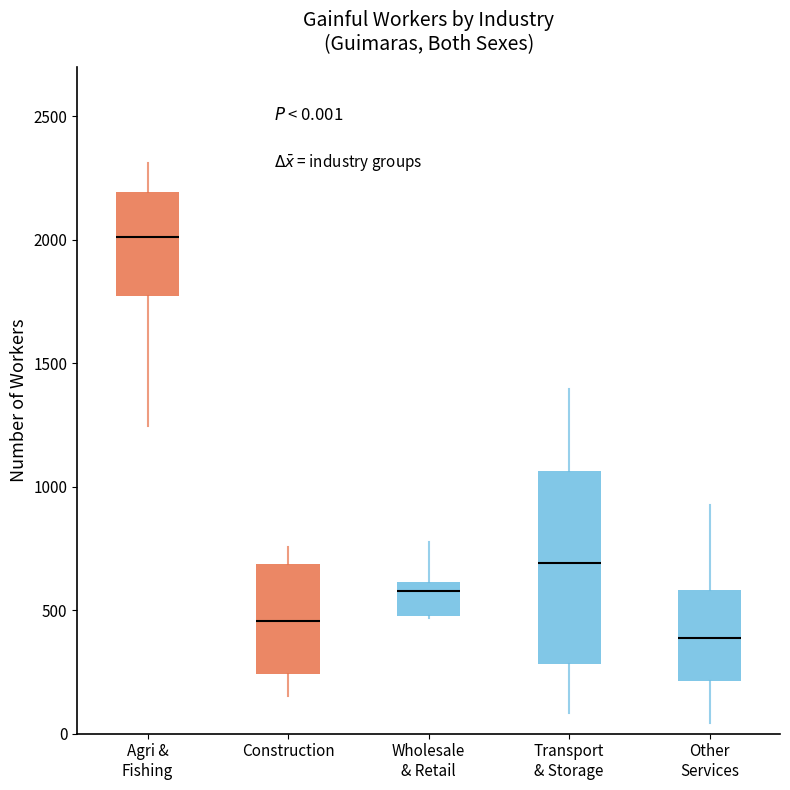

Which box is the tallest, from its lower edge to its upper edge?

Transport & Storage